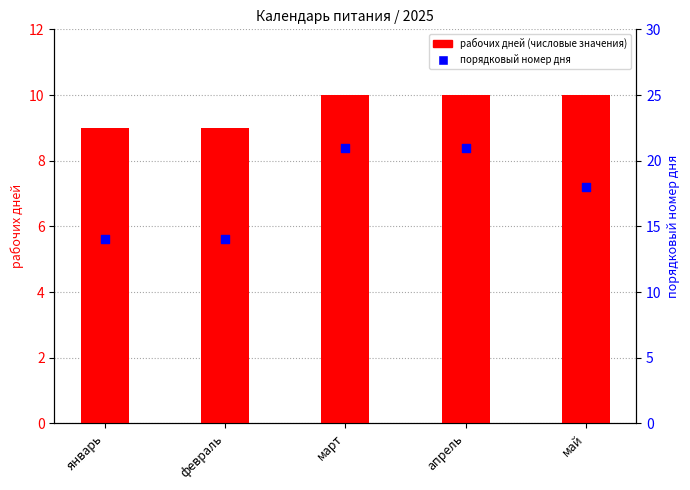

At how many categories does at least one series exceed 20?

2